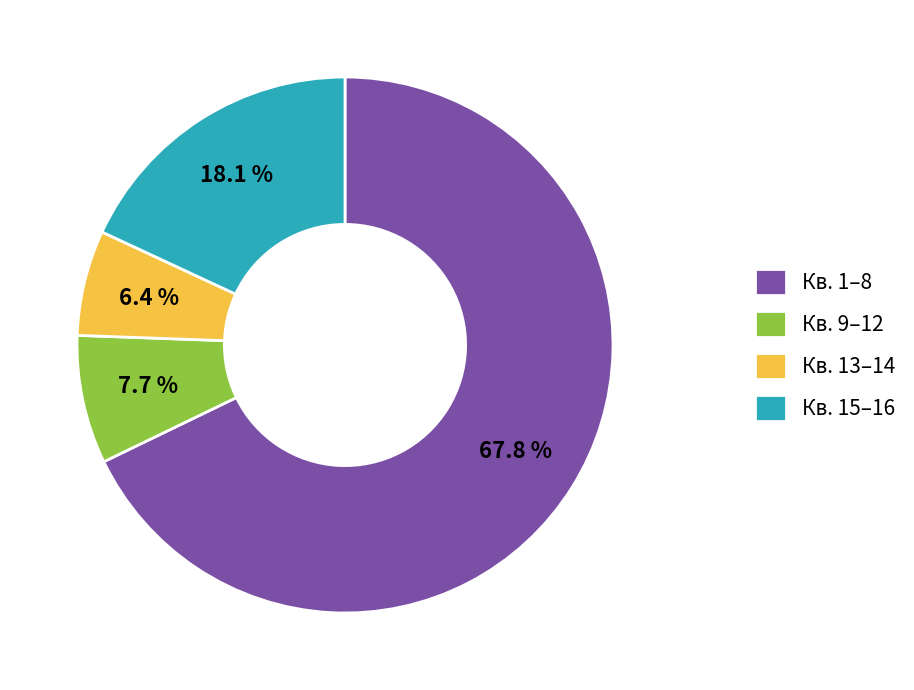

What is the majority slice?

Кв. 1–8